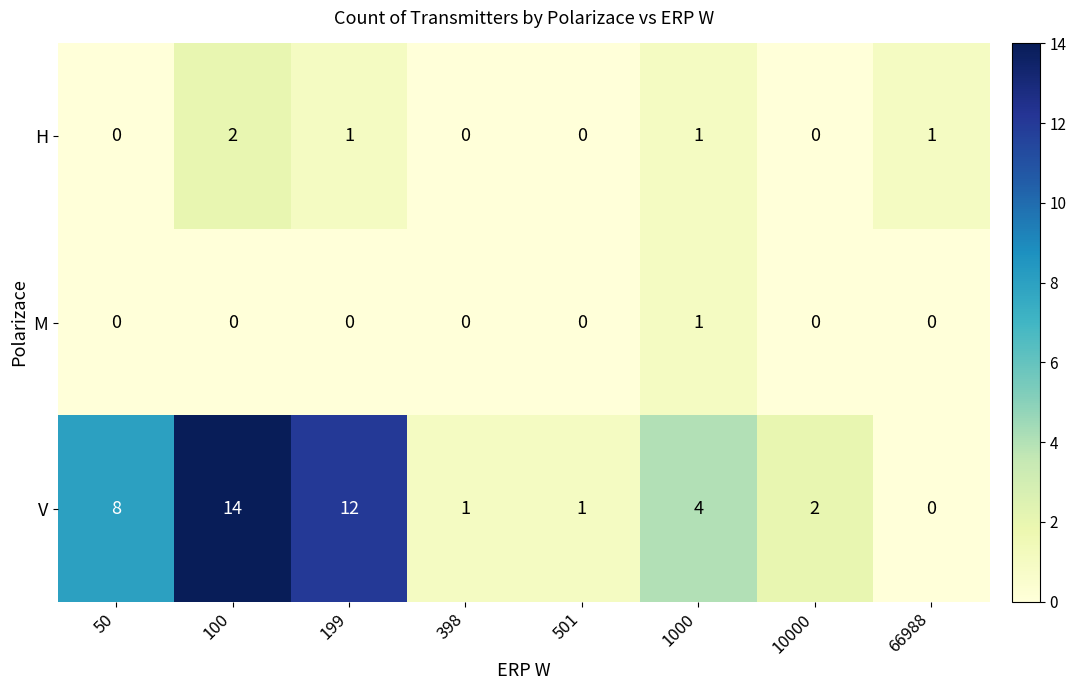

At which category does the chart reach its peak across all series?

100